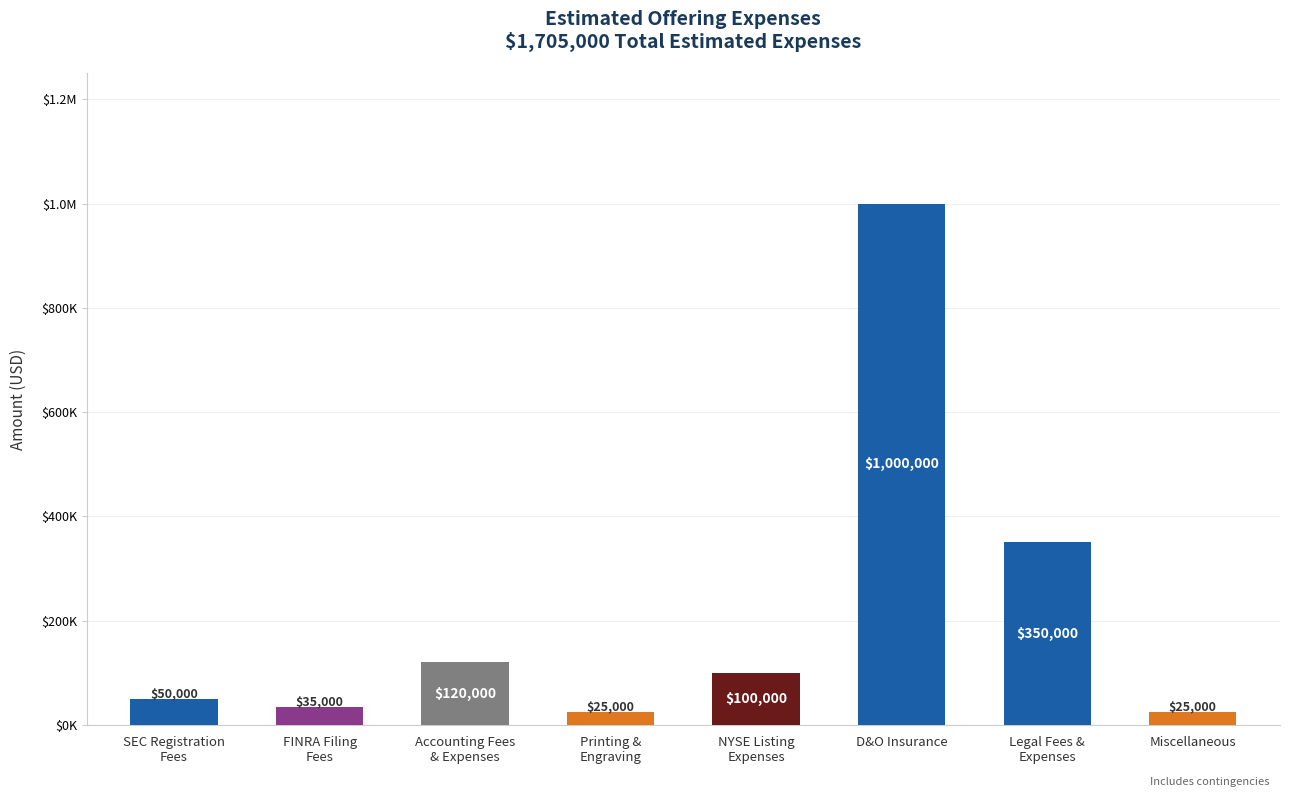

Are the bars horizontal?

No